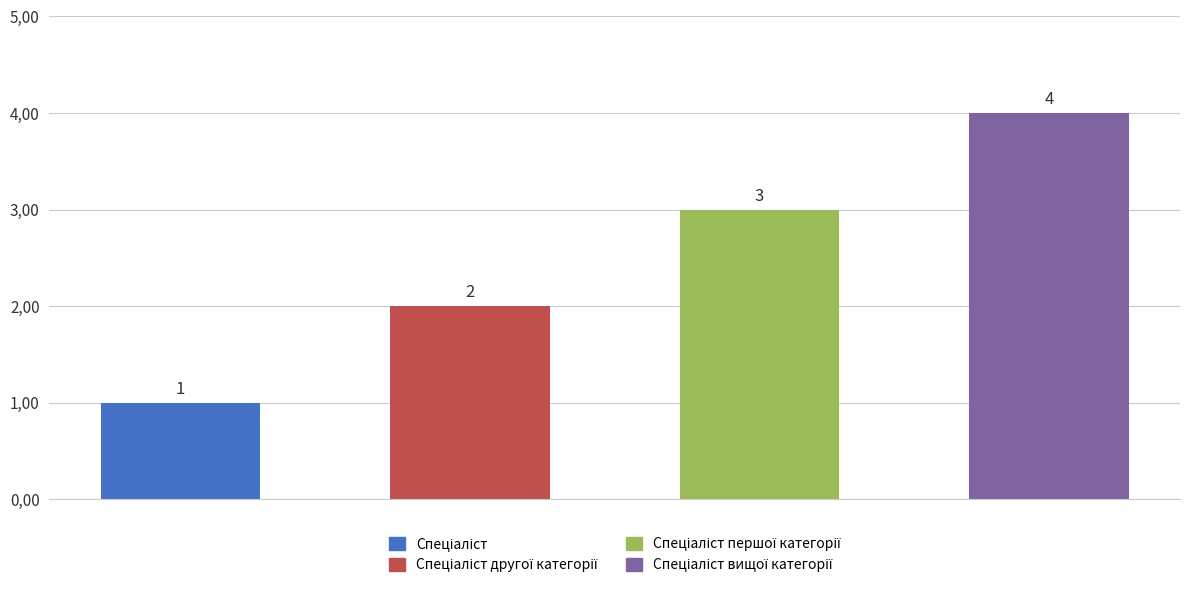

What is the average value?

2